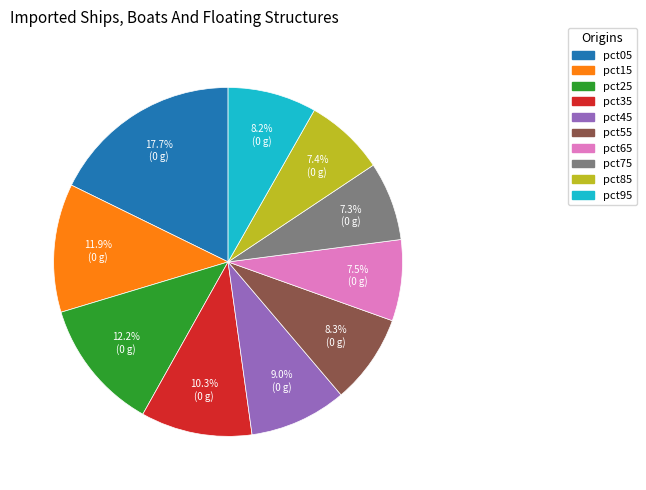

Is pct95 the majority of the pie?

No